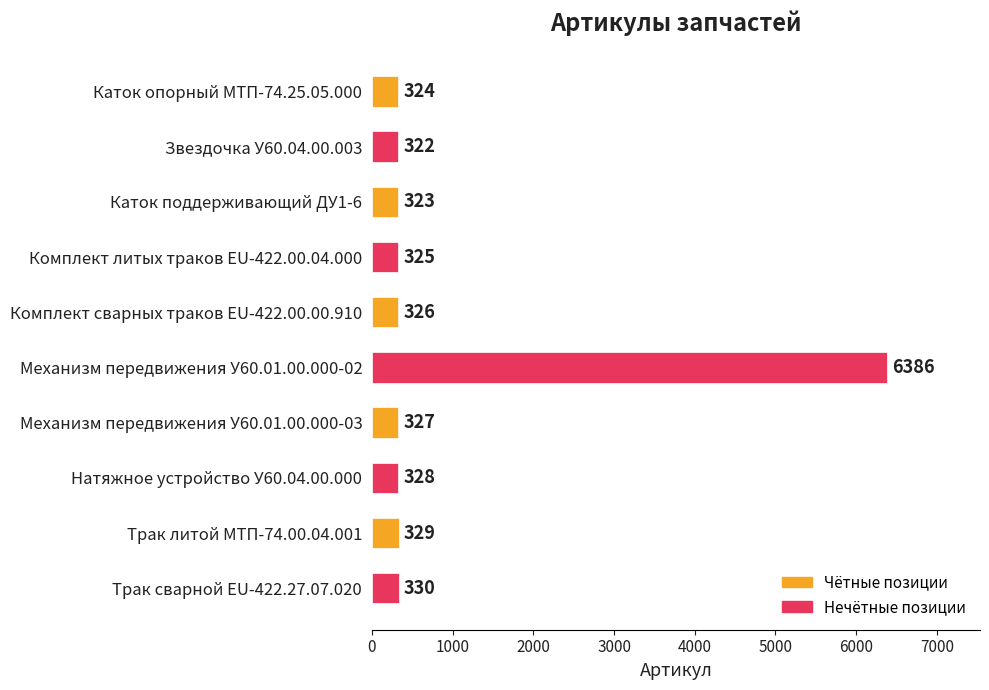

What is the difference between the maximum and minimum values?

6064